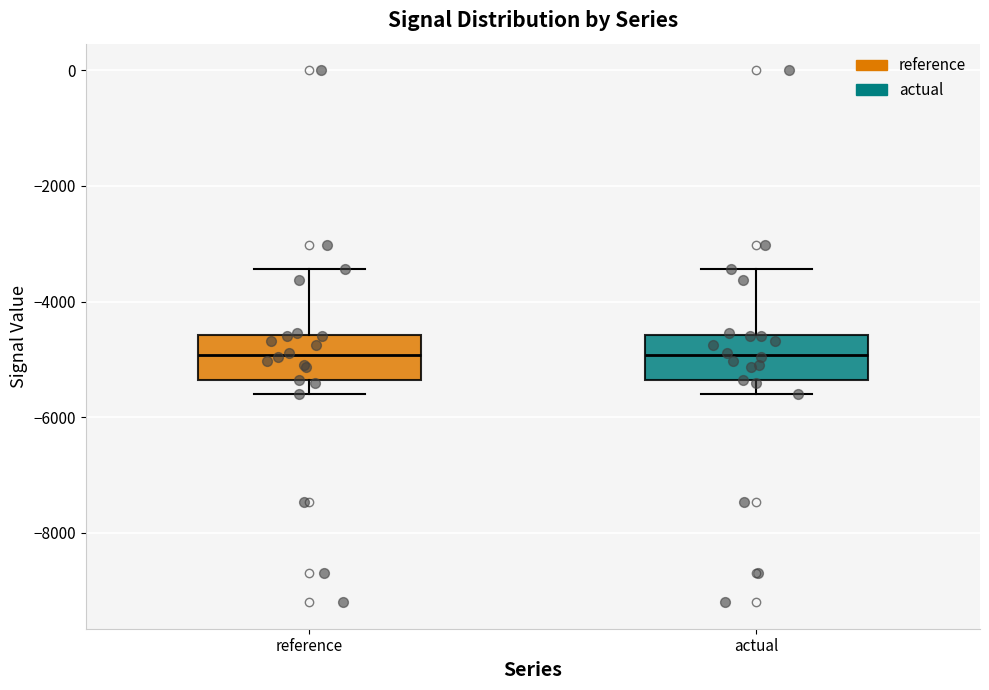

Where is the upper edge of the box for reference on the y-axis? The values are not printed on the chart, so give them approximately, as read against the axis.

-4600